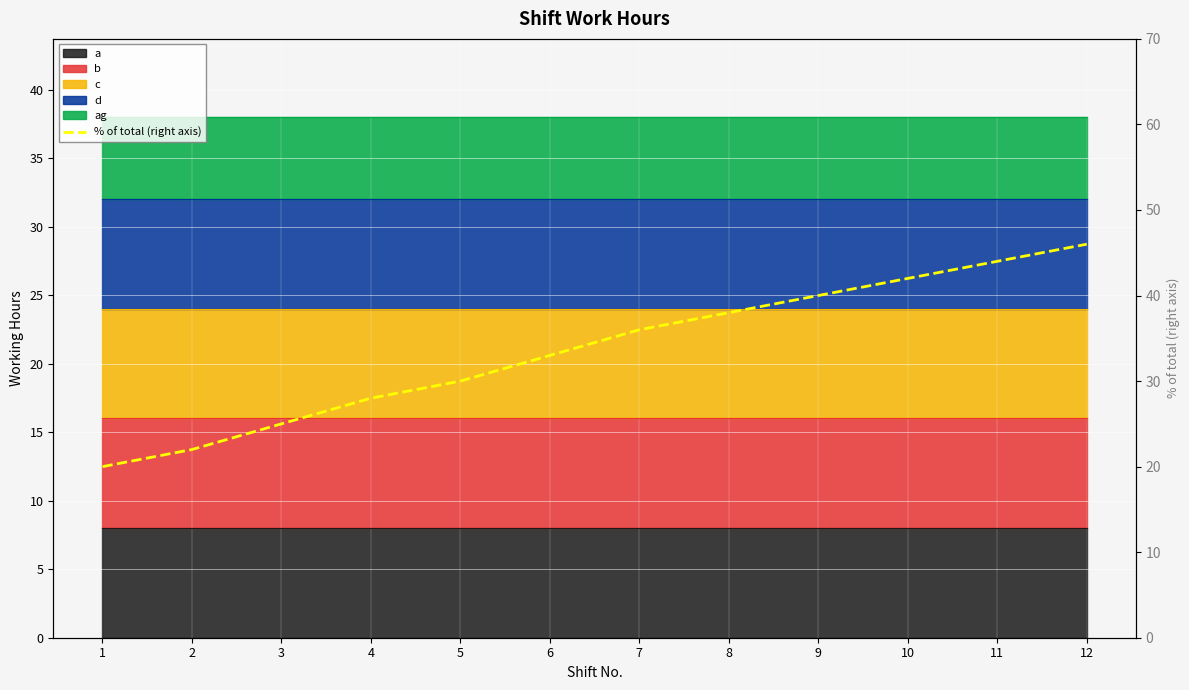

What is the maximum value shown in the chart?

46